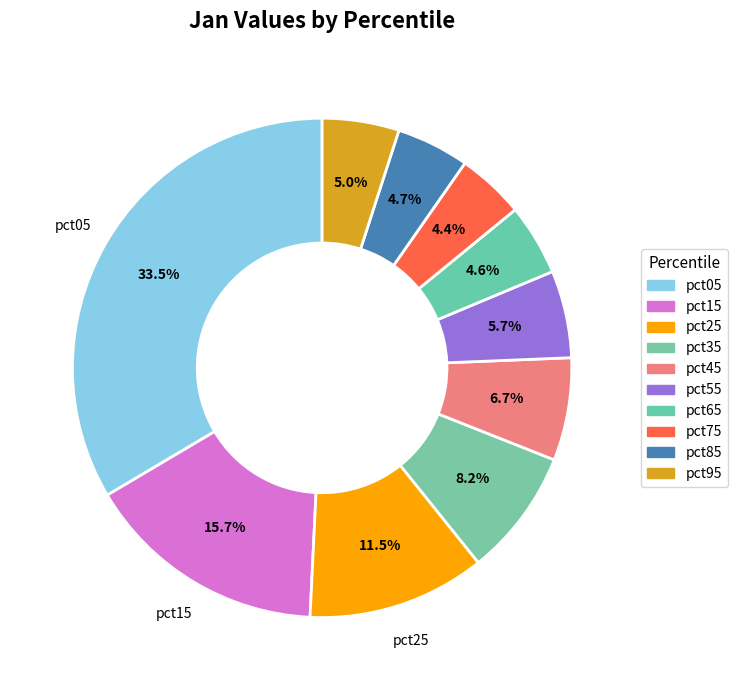

How many segments does this pie chart have?

10